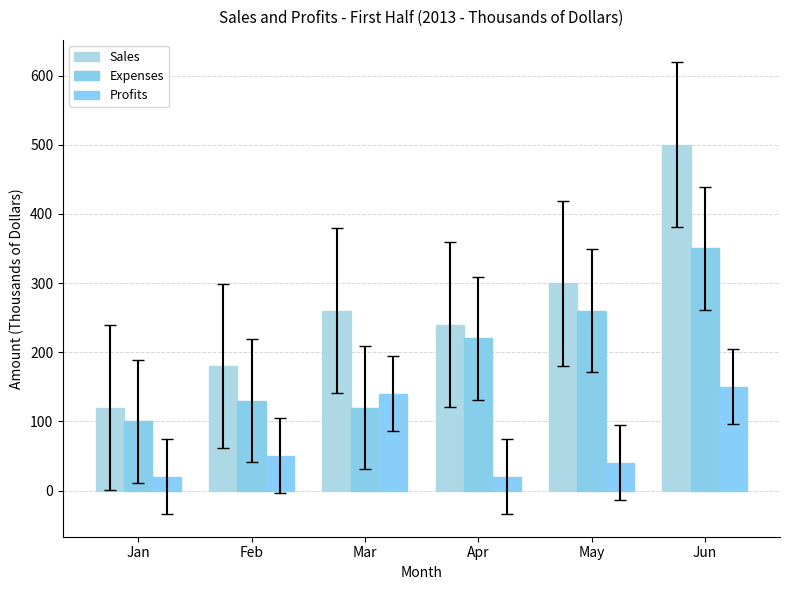

True or false: Profits has a value of 150 at Jun.

True